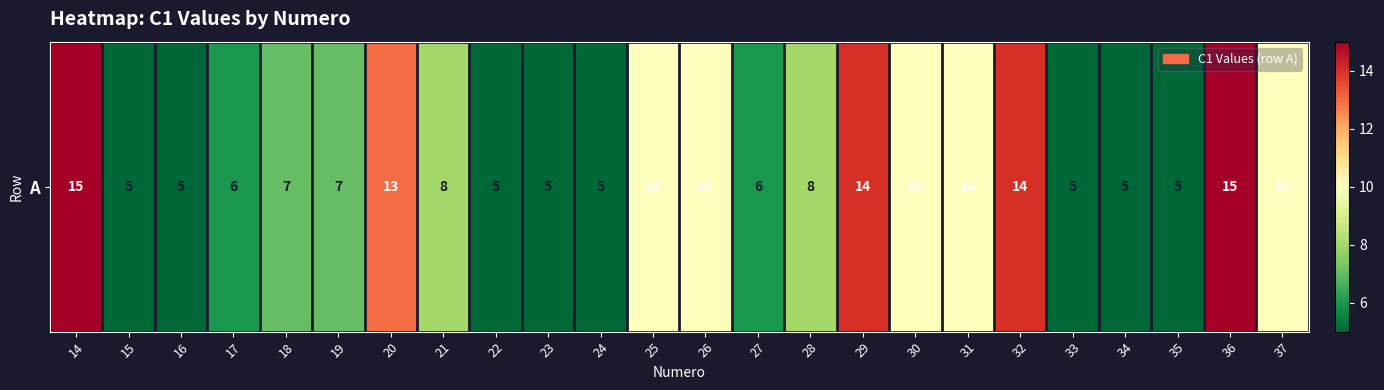

Which category has the lowest value across all series?

15